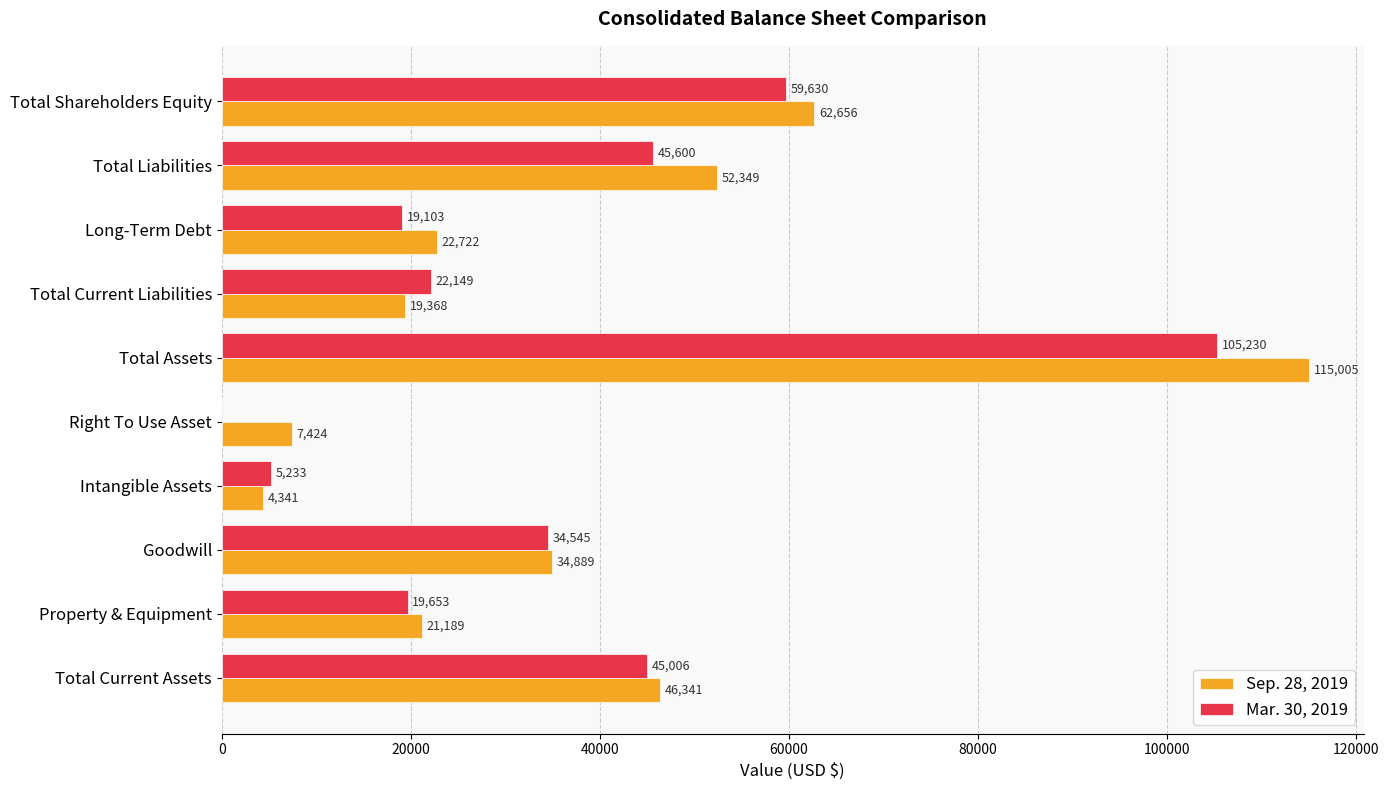

What is the average value of the Mar. 30, 2019 series?

35615